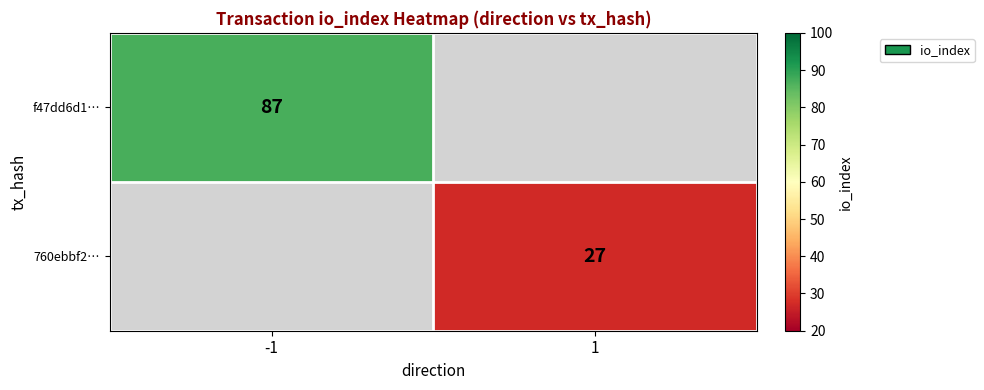

Is it true that f47dd6d1… equals 87 at -1?

True